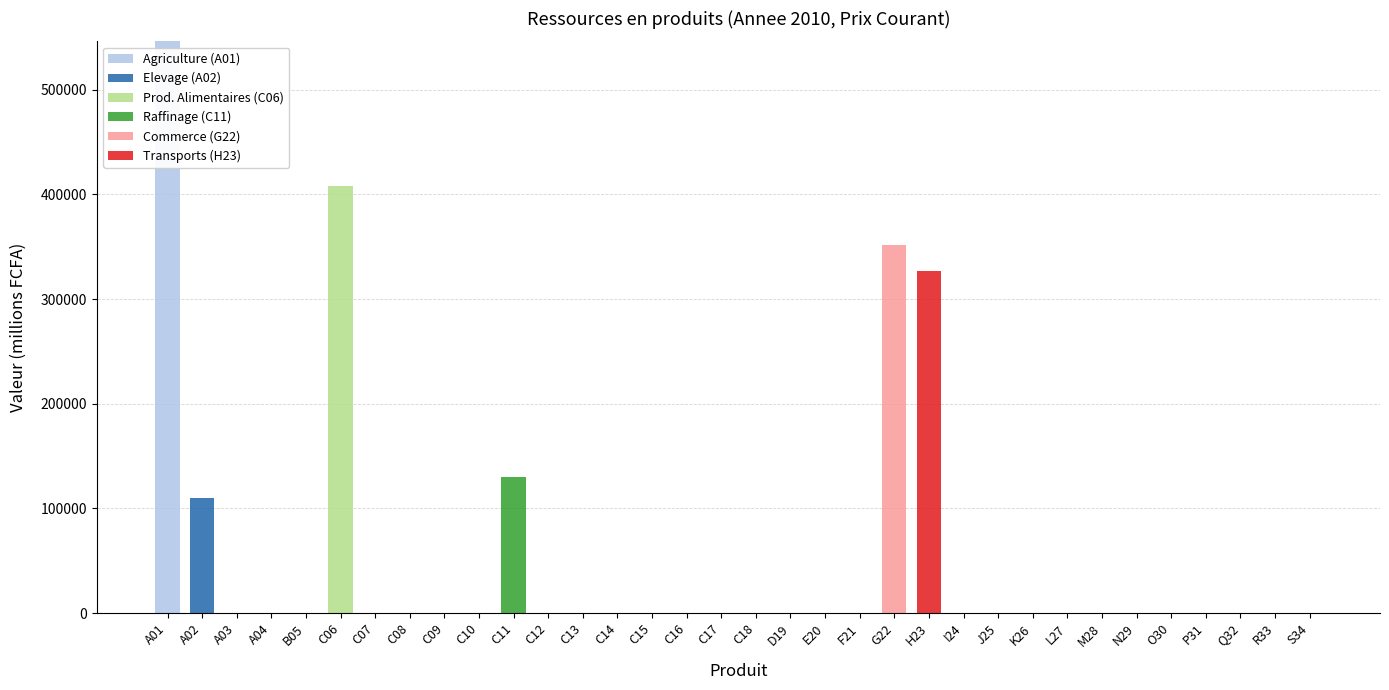

At which label does Agriculture (A01) reach its peak?

A01